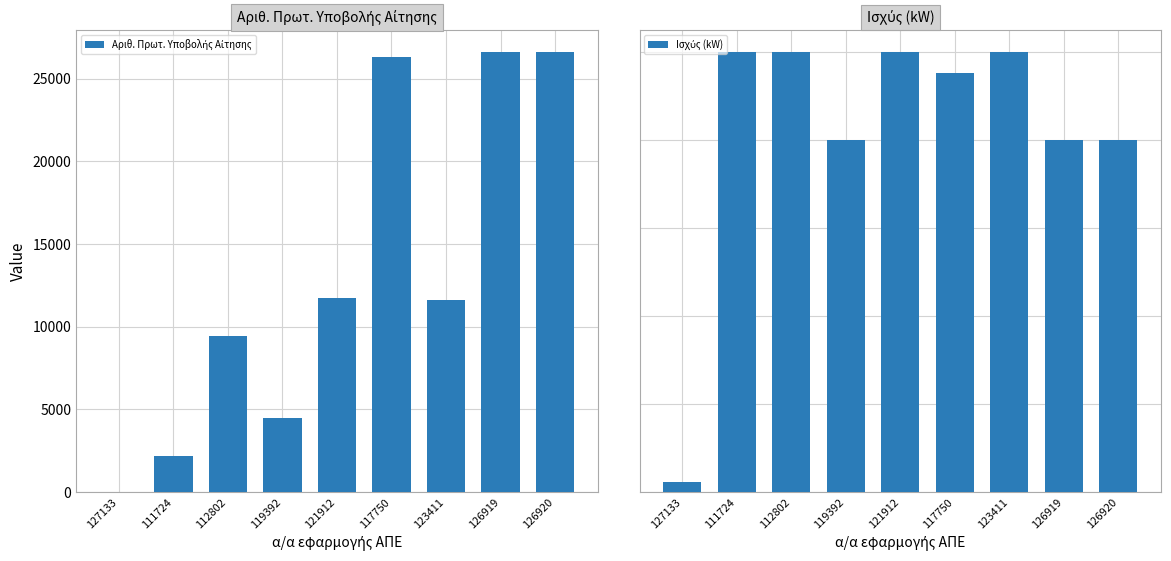

List the series in order of their peak value, lowest first.

Ισχύς (kW), Αριθ. Πρωτ. Υποβολής Αίτησης